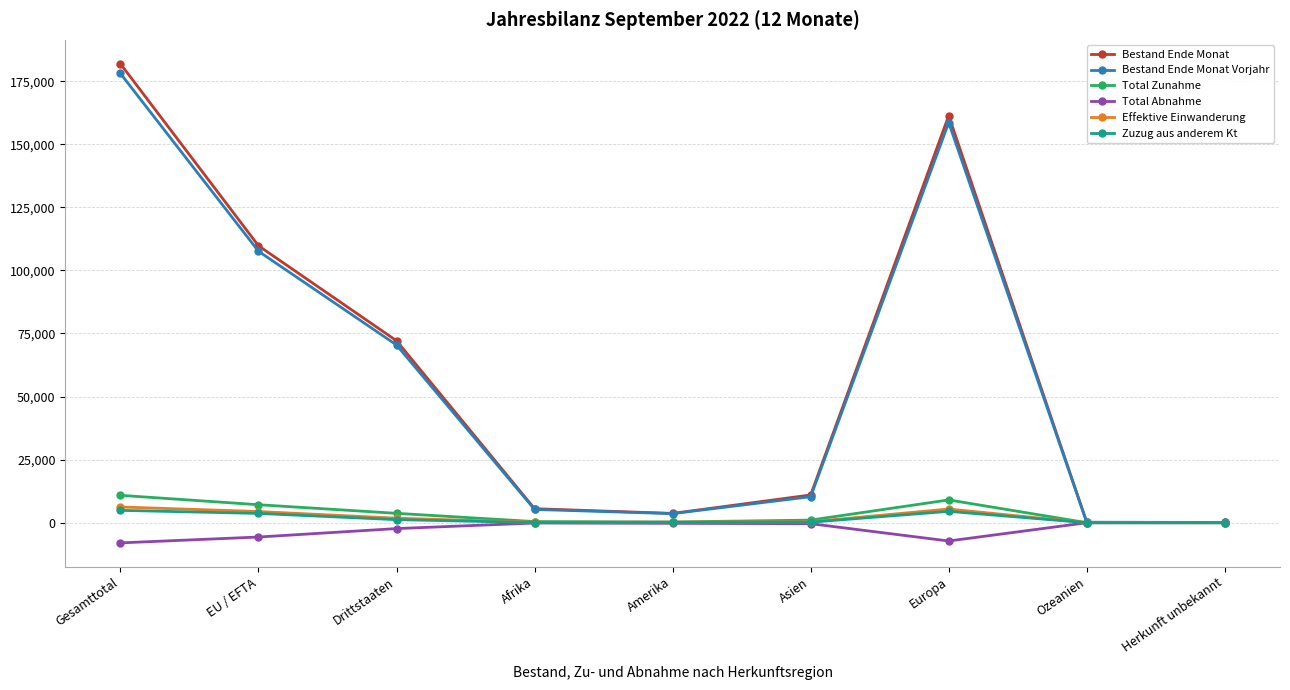

What are all the series names shown in the legend?

Bestand Ende Monat, Bestand Ende Monat Vorjahr, Total Zunahme, Total Abnahme, Effektive Einwanderung, Zuzug aus anderem Kt